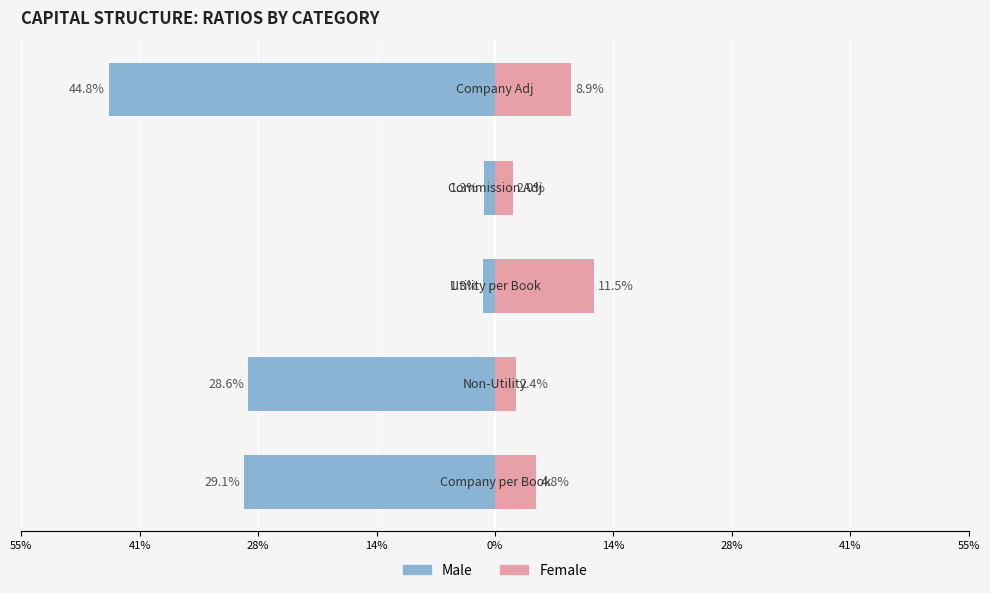

Is the value of Female at 55% greater than the value of Male at 41%?

Yes